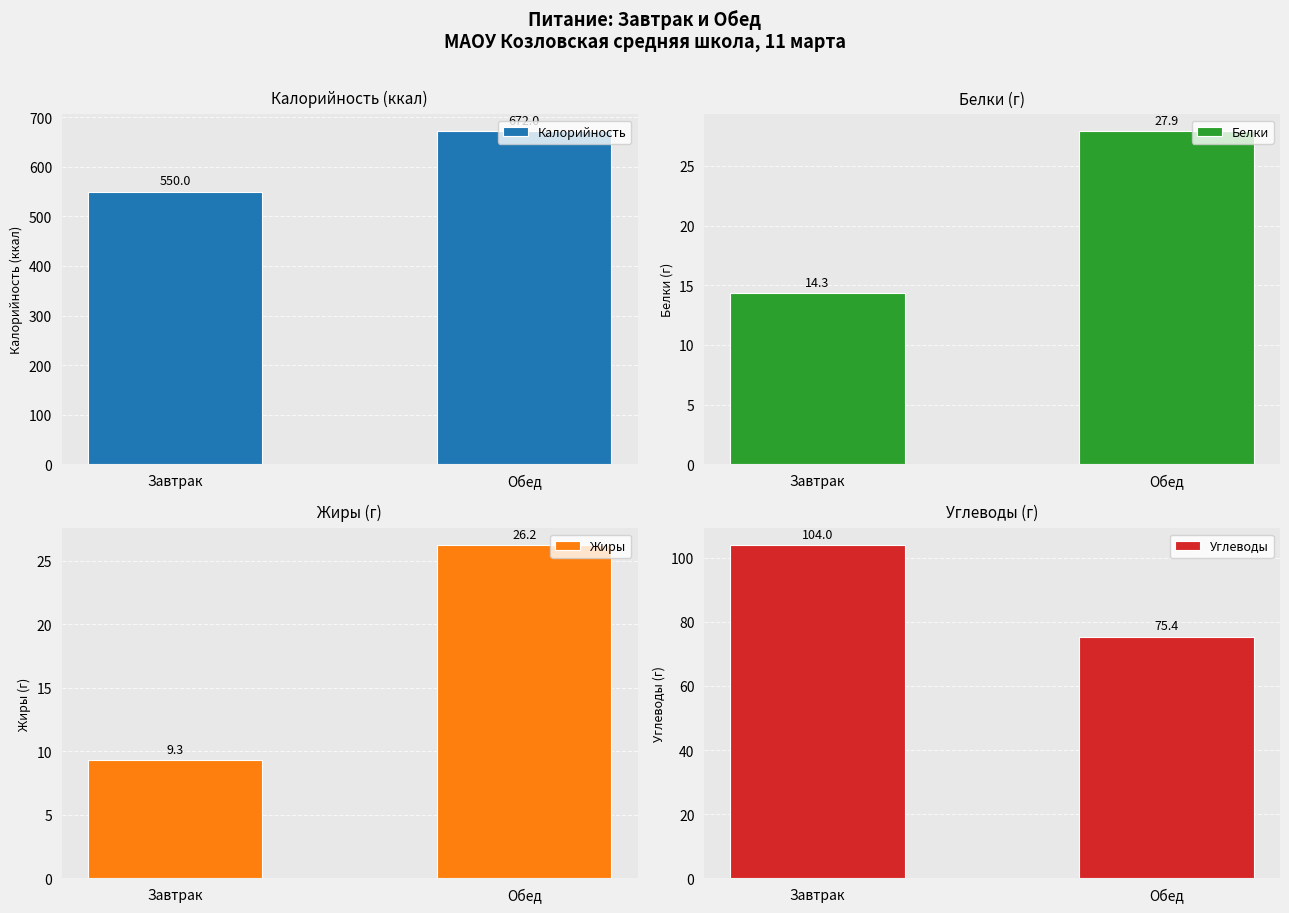

Rank the categories by Белки value from lowest to highest.

Завтрак, Обед